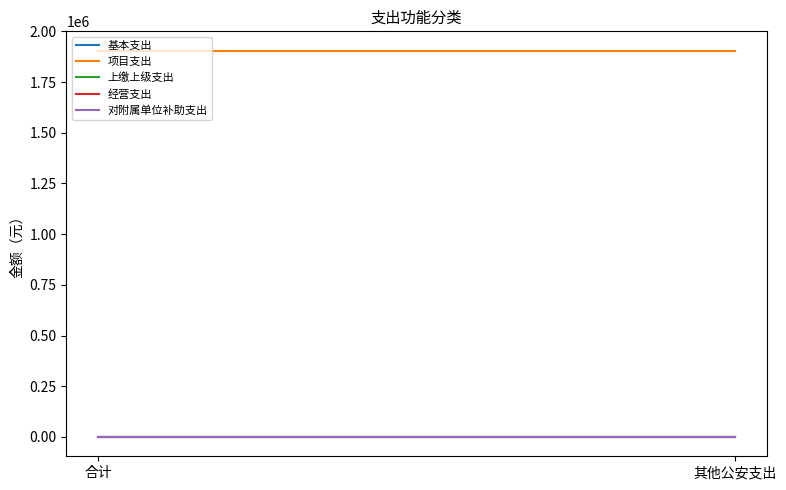

True or false: 上缴上级支出 has a value of 0 at 合计.

True